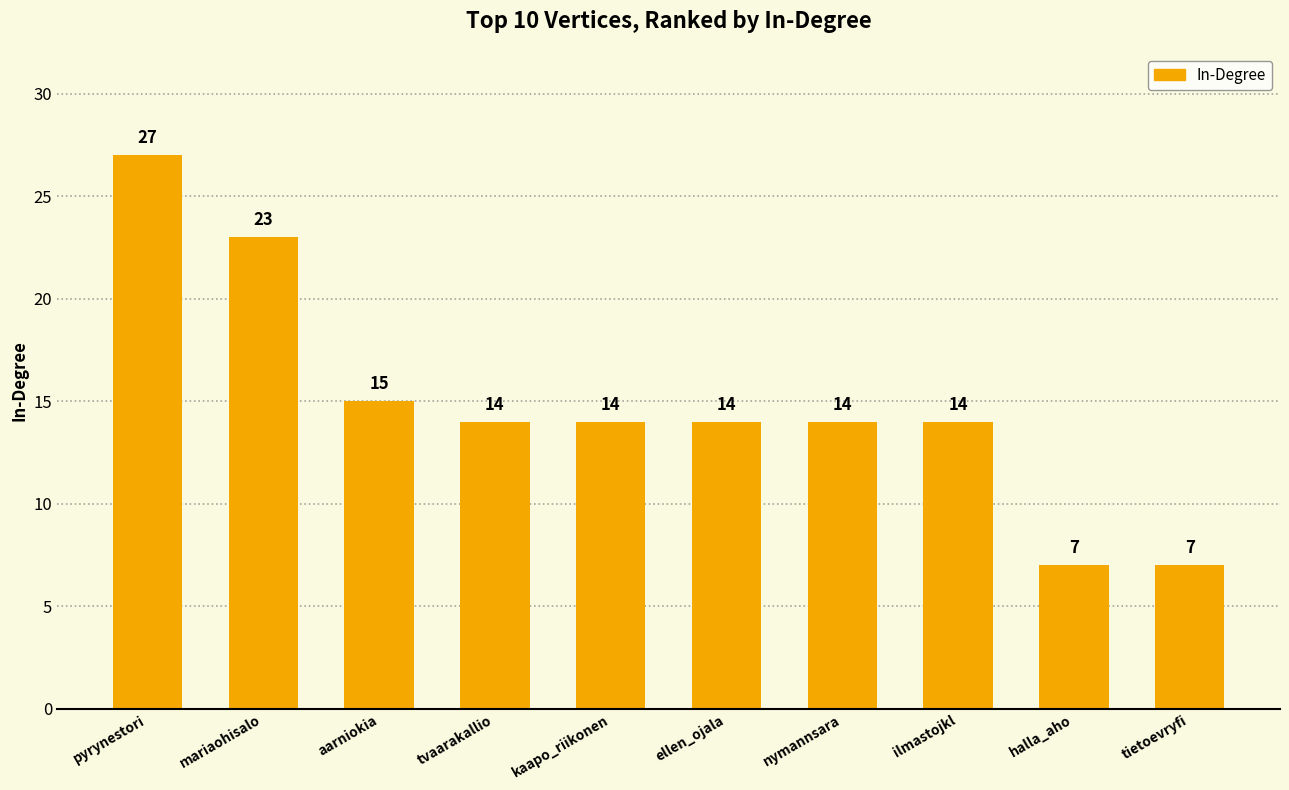

Reading left to right, transcribe all the data shown in this chart.

pyrynestori=27	mariaohisalo=23	aarniokia=15	tvaarakallio=14	kaapo_riikonen=14	ellen_ojala=14	nymannsara=14	ilmastojkl=14	halla_aho=7	tietoevryfi=7